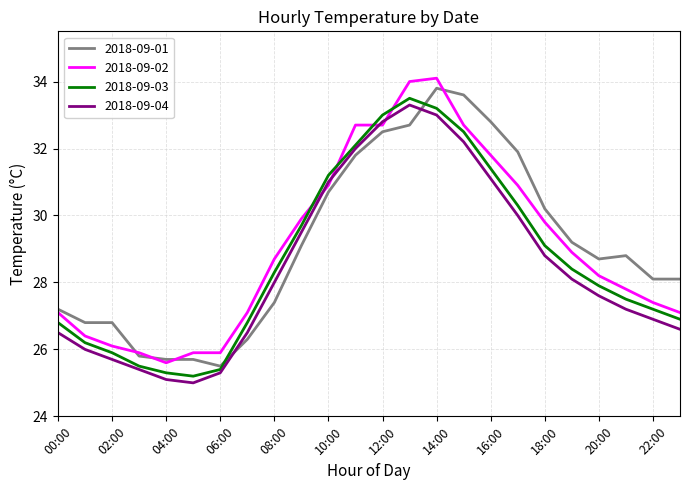

Which series has the widest spread of values?

2018-09-02